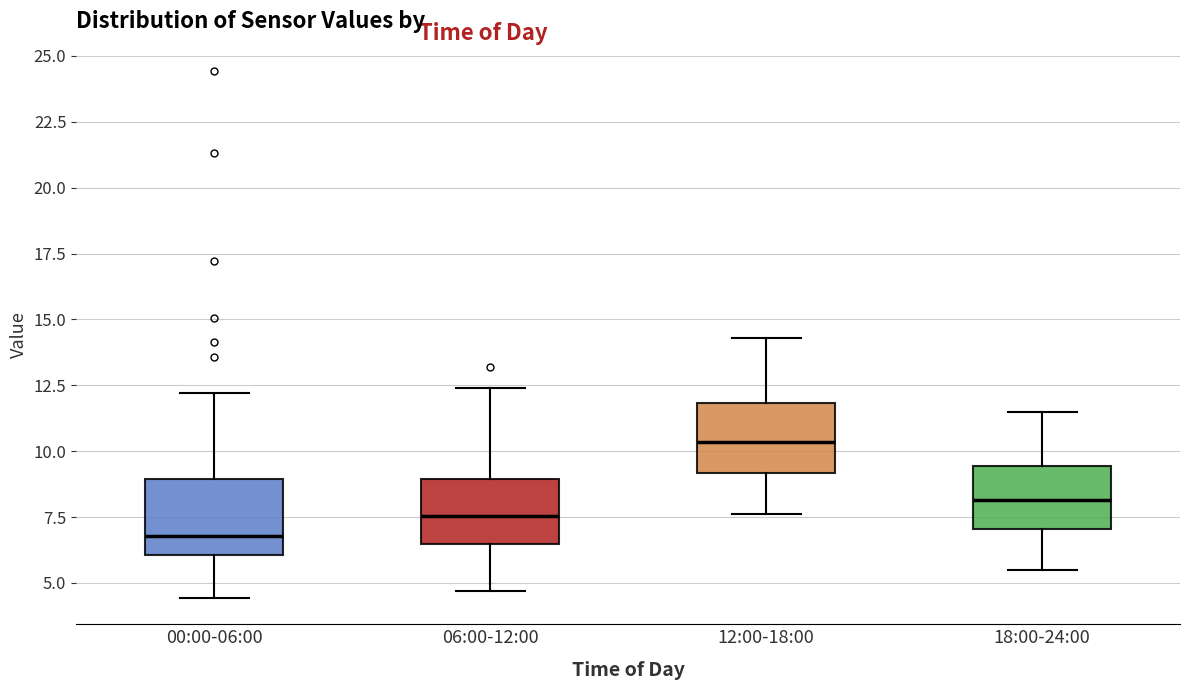

Reading left to right, transcribe this box plot: for each box, give where its median line is, the range the box spans, and where its two whiskers end, as read against the y-axis. The values are not printed on the chart, so give them approximately, as read against the axis.

00:00-06:00: median 7.0, box 6.0 to 9.0, whiskers 4.5 to 12.0
06:00-12:00: median 7.5, box 6.5 to 9.0, whiskers 4.5 to 12.5
12:00-18:00: median 10.5, box 9.0 to 12.0, whiskers 7.5 to 14.5
18:00-24:00: median 8.0, box 7.0 to 9.5, whiskers 5.5 to 11.5